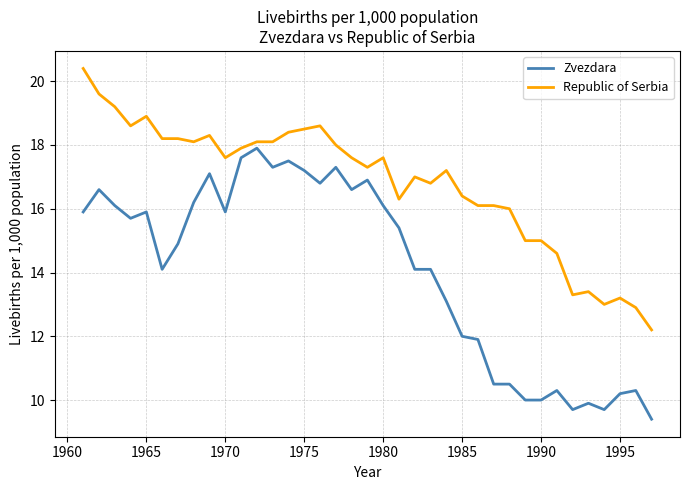

List the series in order of their peak value, lowest first.

Zvezdara, Republic of Serbia